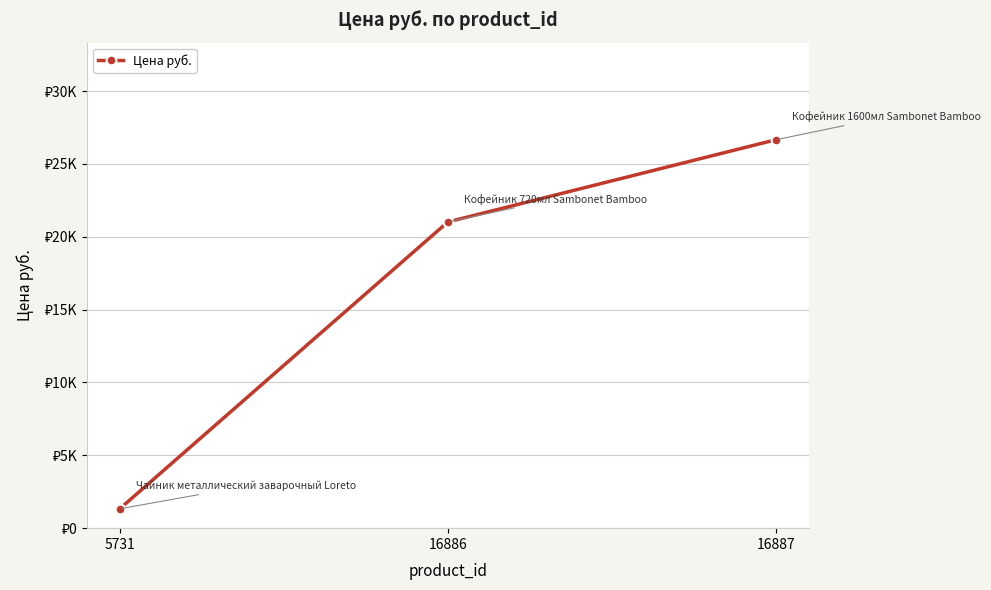

Reading right to left, extract all data points from this chart.

26664.8	21021.0	1329.0